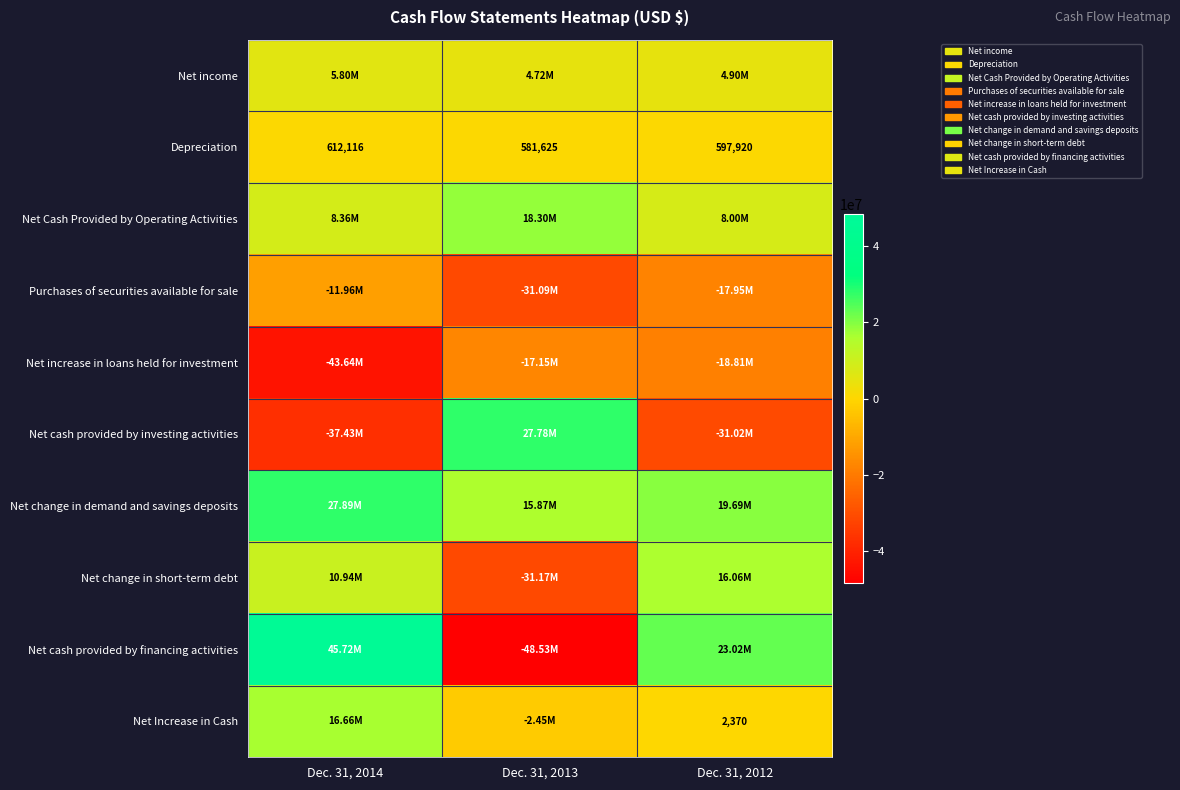

What is the difference between the Depreciation values at Dec. 31, 2013 and Dec. 31, 2012?

16295